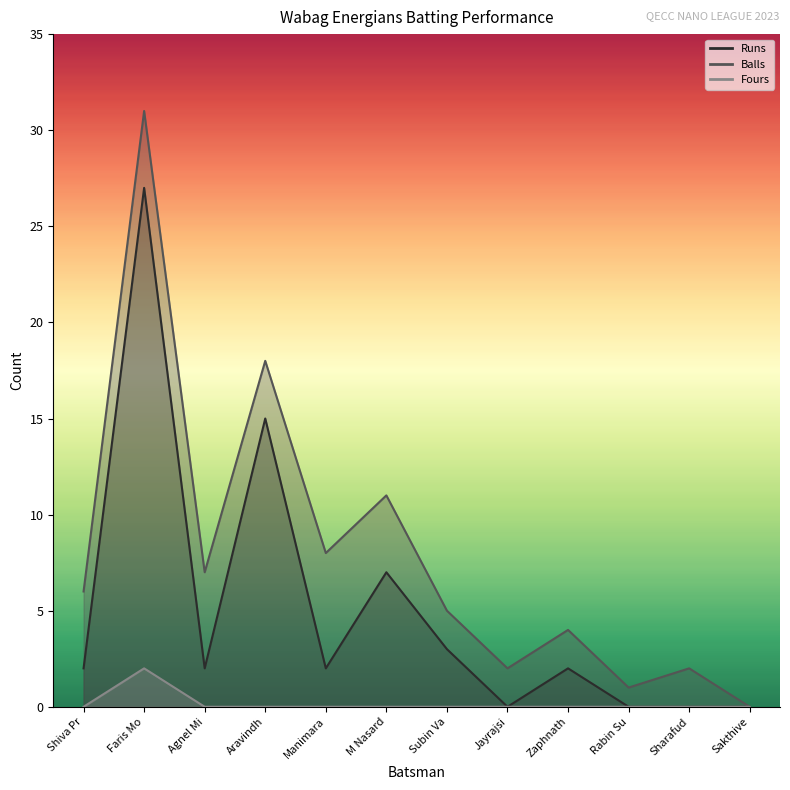

What position from the left is Jayrajsi?

8